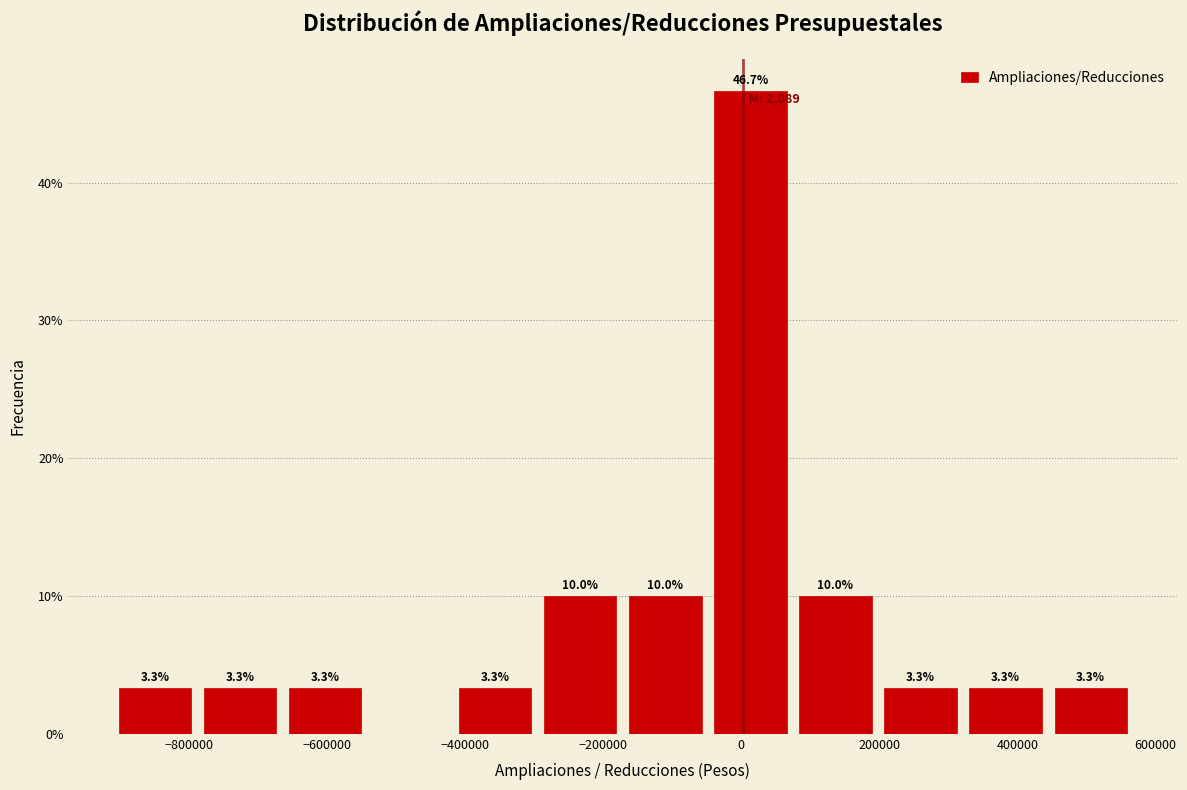

Which range on the x-axis has the tallest bar?

-40000 to 80000